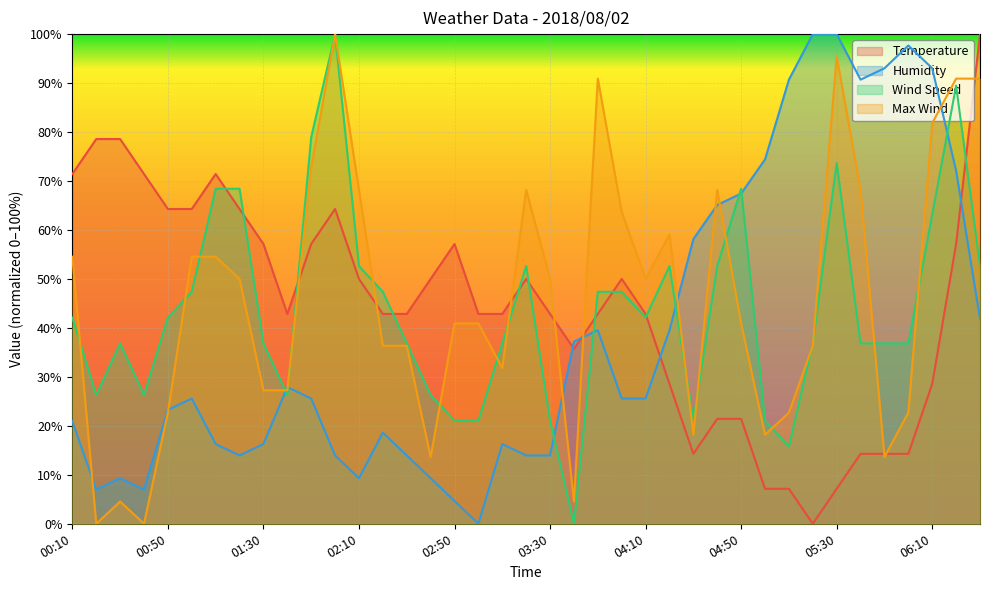

Which category has the lowest value in the Max Wind series?

00:20